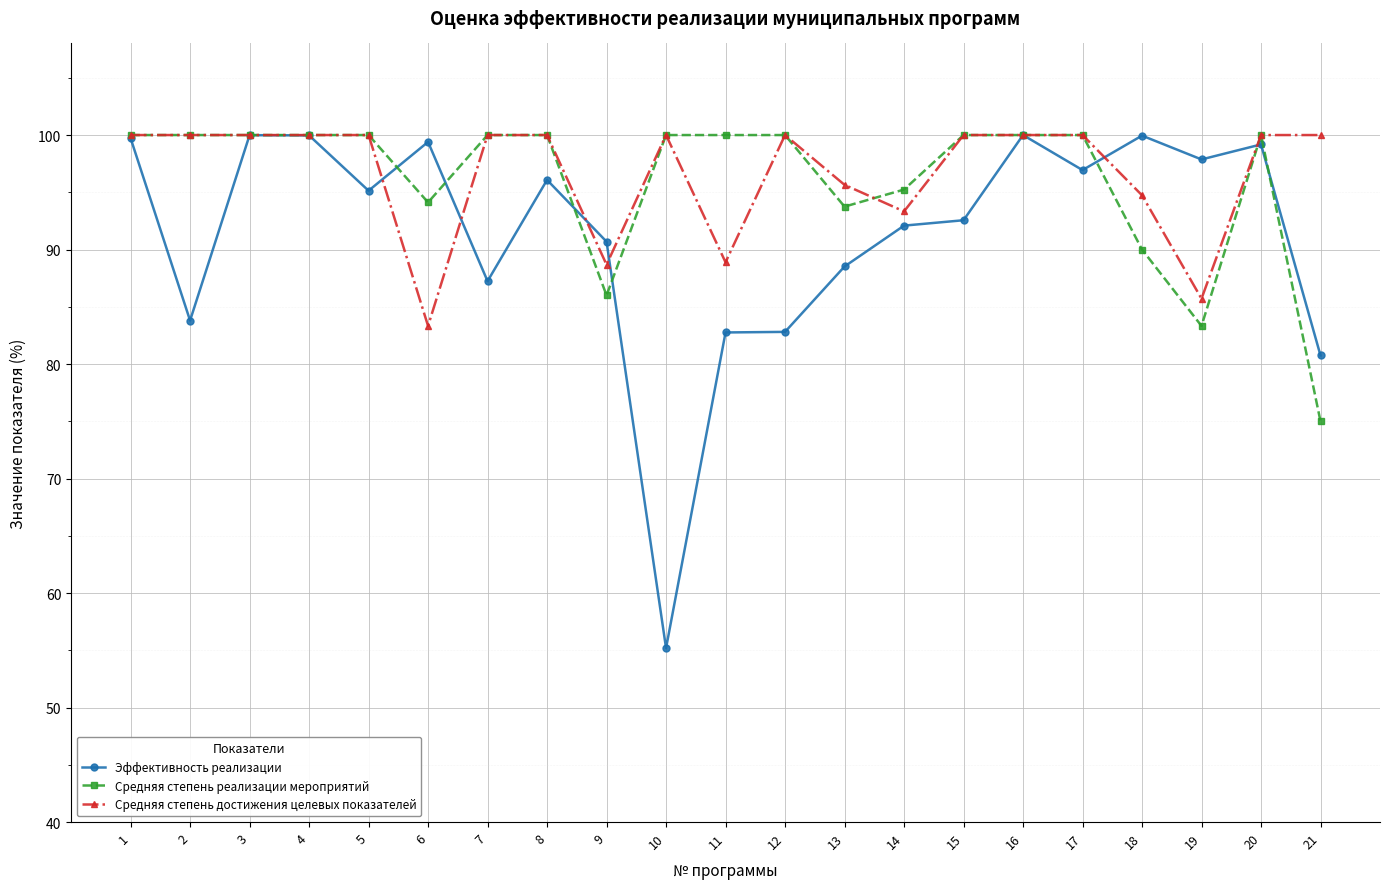

Read the Средняя степень реализации мероприятий value at 12.

100.0